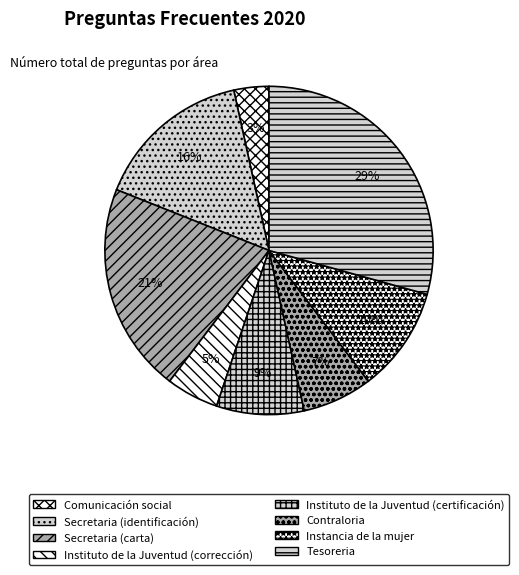

To the nearest percent, what percentage of the pie is Comunicación social?

3%